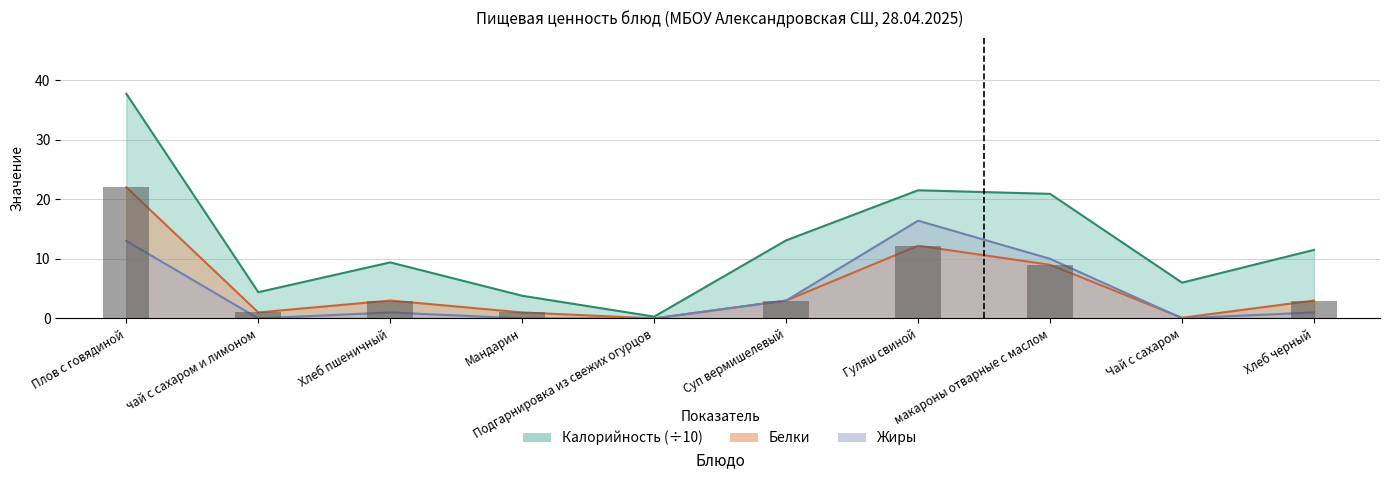

At which label is Калорийность closest to 19?

макароны отварные с маслом